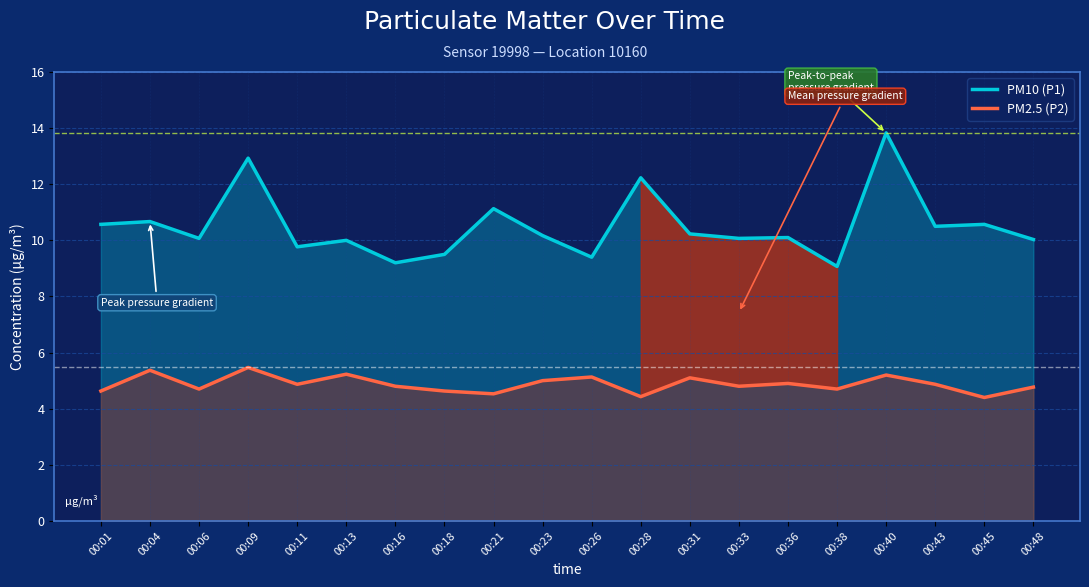

What is the difference between the highest and lowest values at 00:23?

5.2